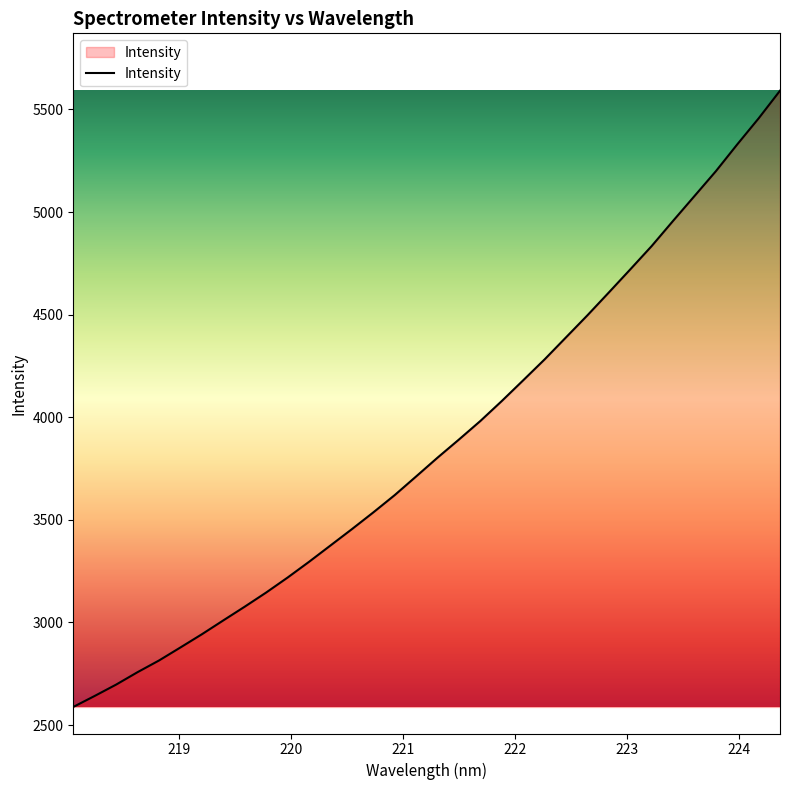

What is the greatest value displayed?

5591.5